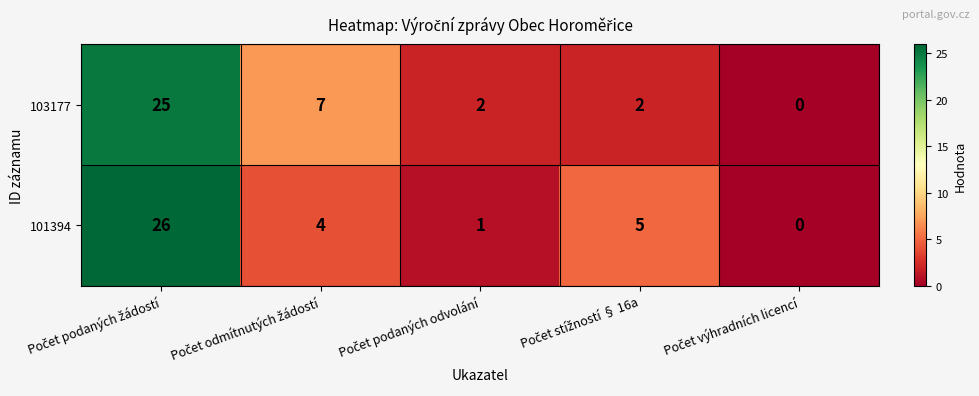

What is the average value of the 101394 series?

7